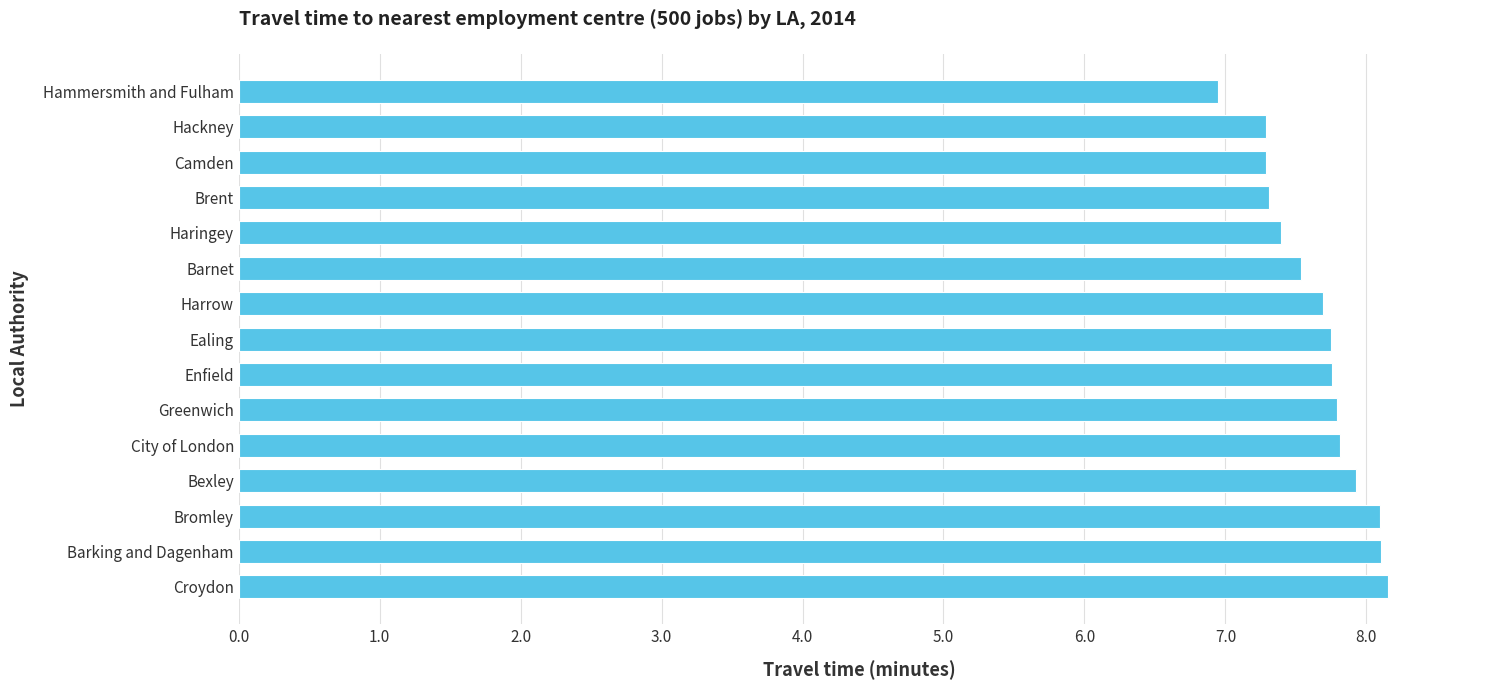

True or false: the data shows 7.9 at Bexley.

True